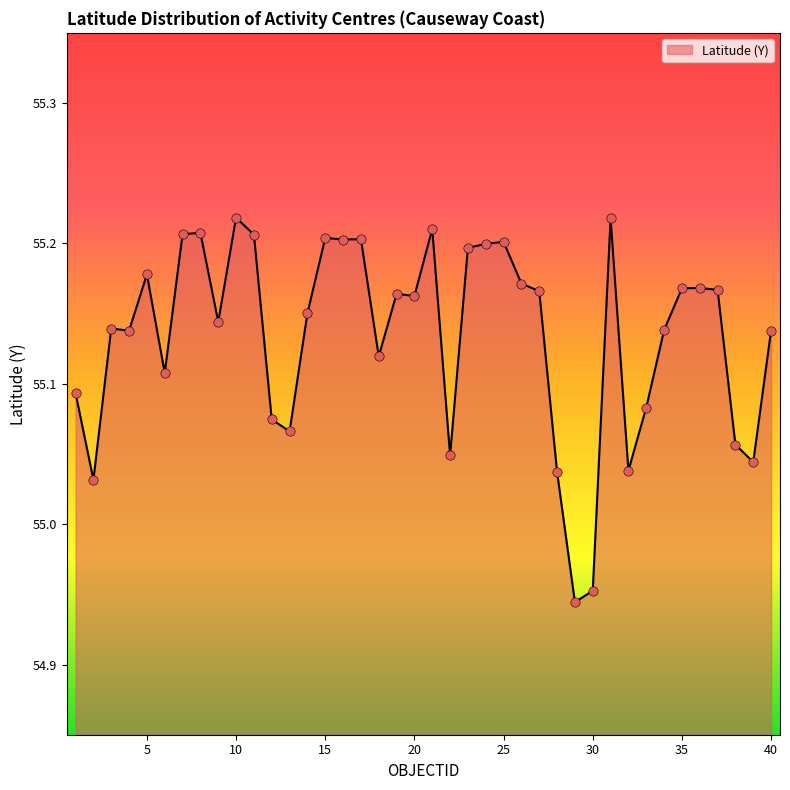

What is the difference between the maximum and minimum values?

0.3